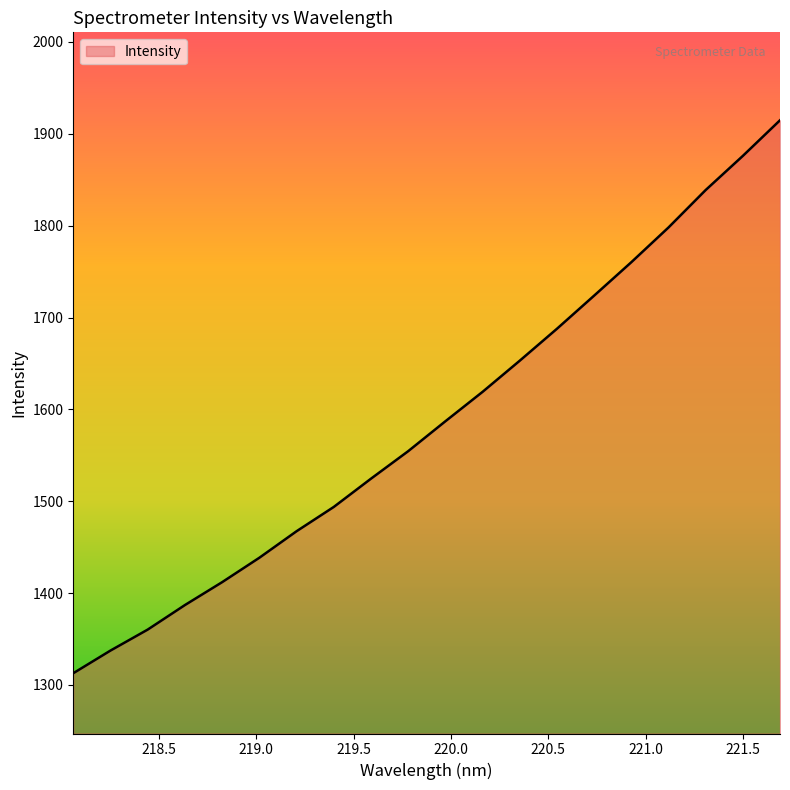

Count the number of categories in the chart.

20